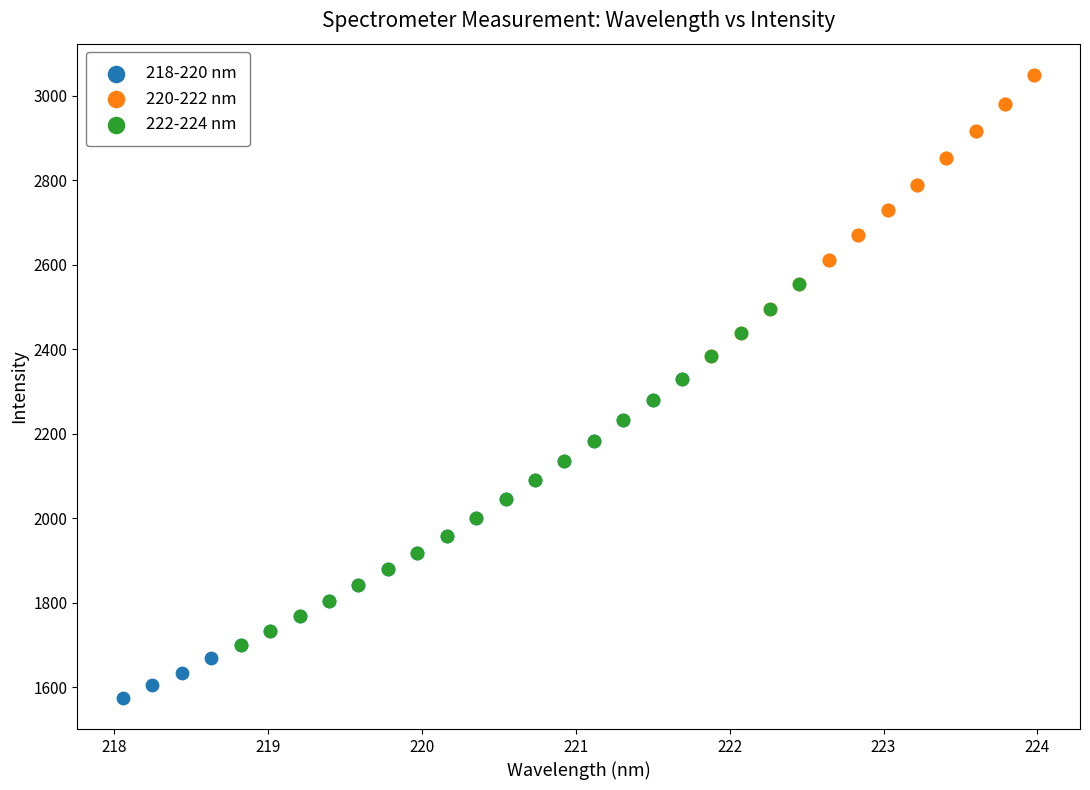

Which series contains the highest Y value?

220-222 nm